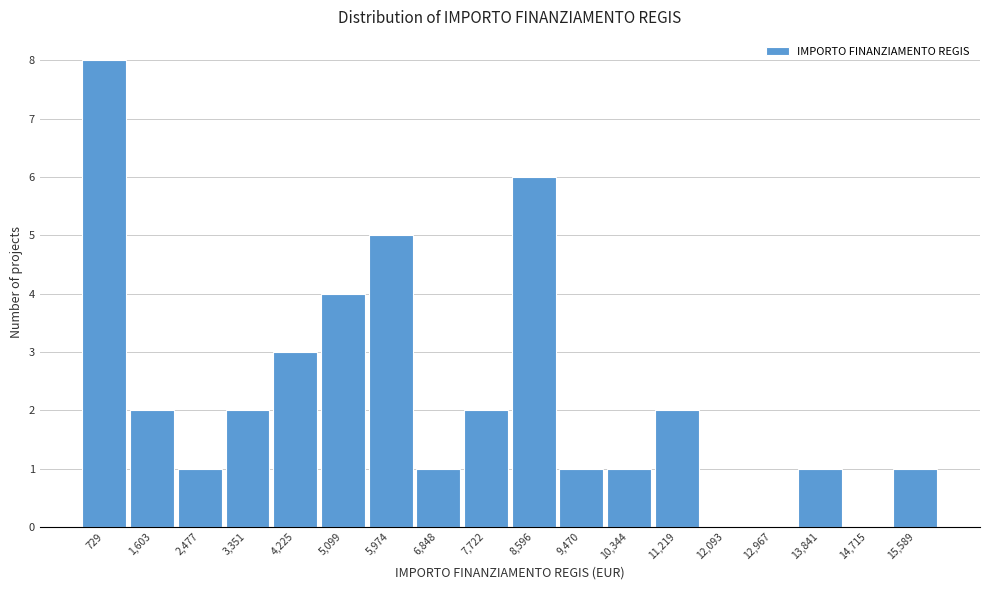

Reading left to right, list all the values displayed in this chart.

729=8	1,603=2	2,477=1	3,351=2	4,225=3	5,099=4	5,974=5	6,848=1	7,722=2	8,596=6	9,470=1	10,344=1	11,219=2	12,093=0	12,967=0	13,841=1	14,715=0	15,589=1